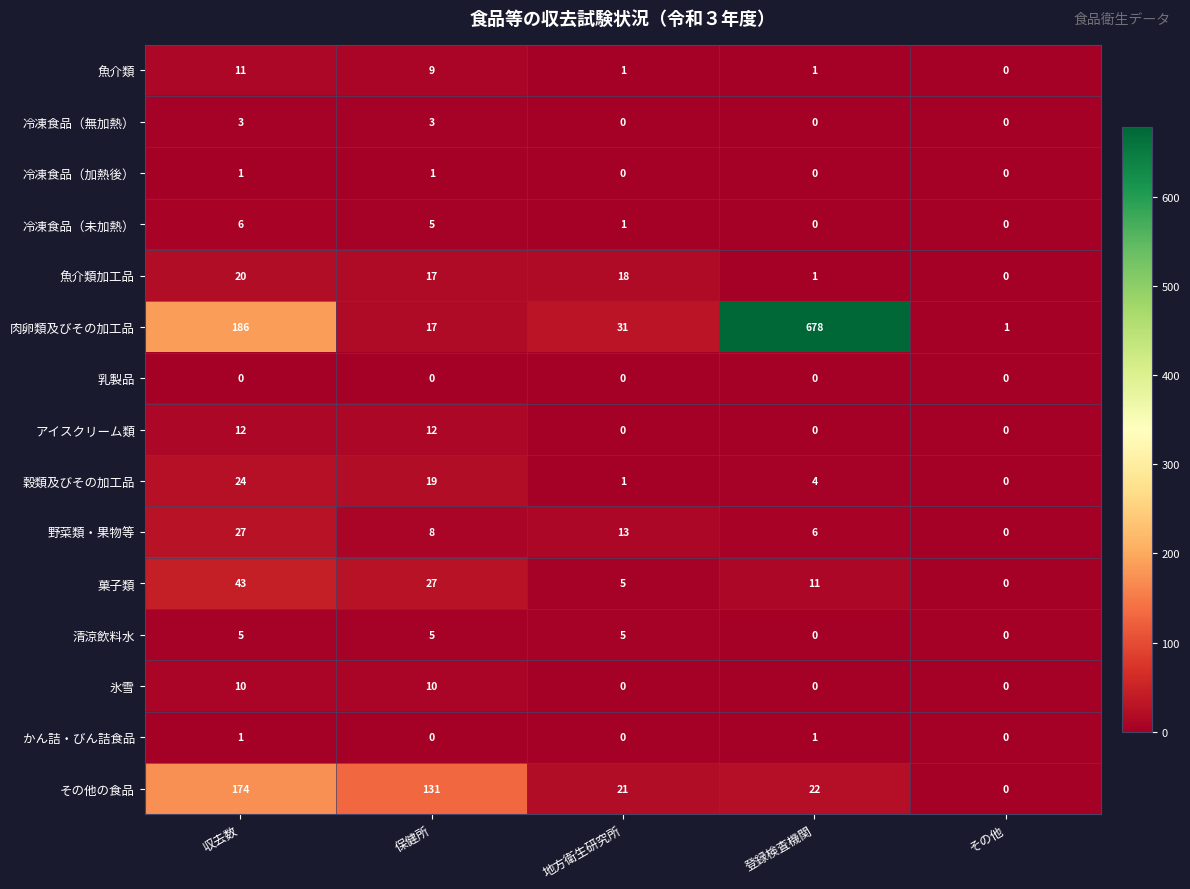

Which series has the largest total across all categories?

肉卵類及びその加工品